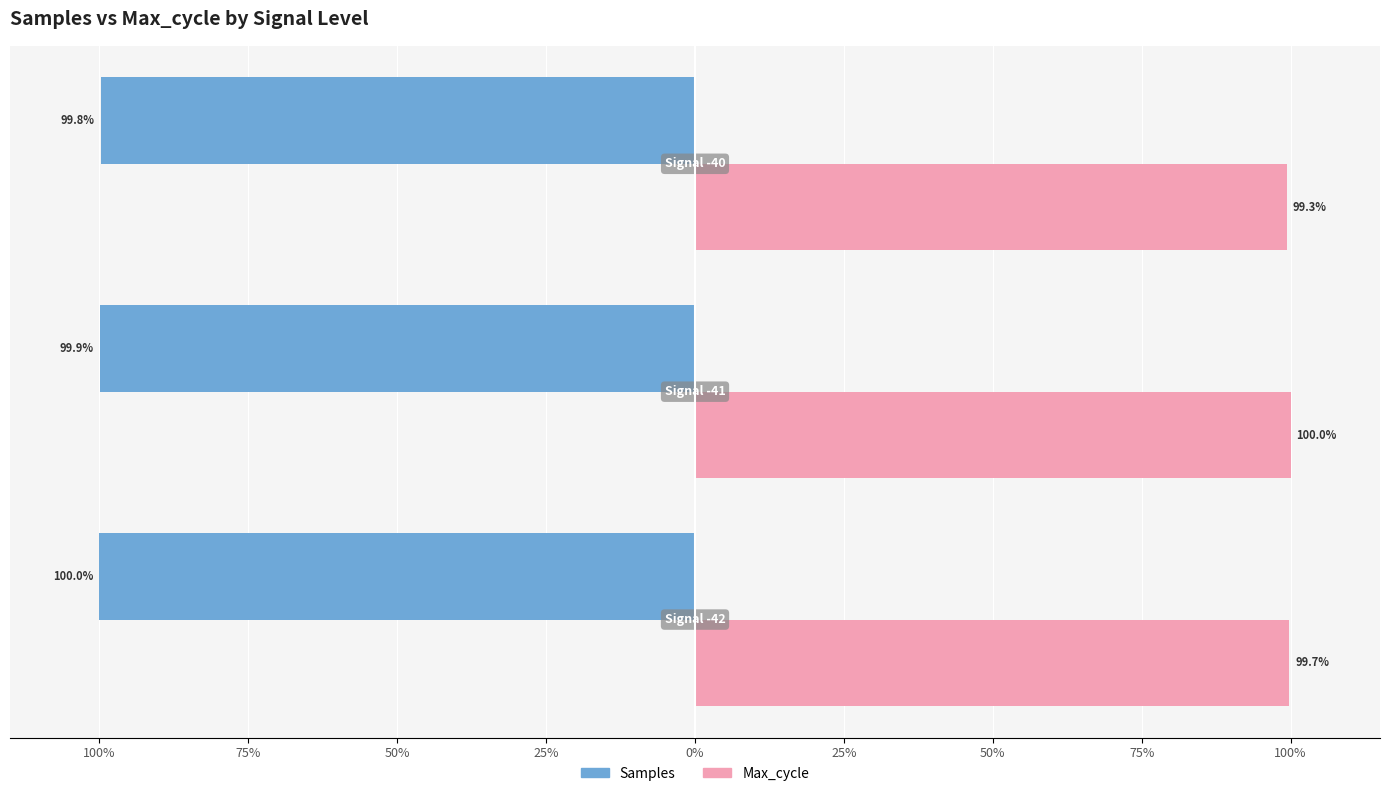

What are all the series names shown in the legend?

Samples, Max_cycle